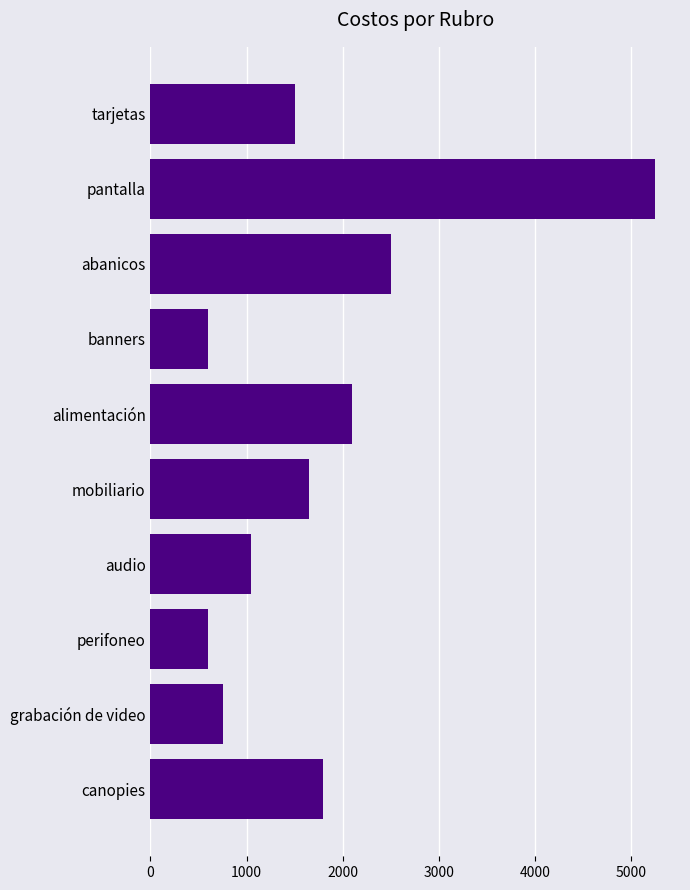

Reading top to bottom, list all the values displayed in this chart.

tarjetas=1500	pantalla=5250	abanicos=2500	banners=600	alimentación=2100	mobiliario=1650	audio=1050	perifoneo=600	grabación de video=750	canopies=1800